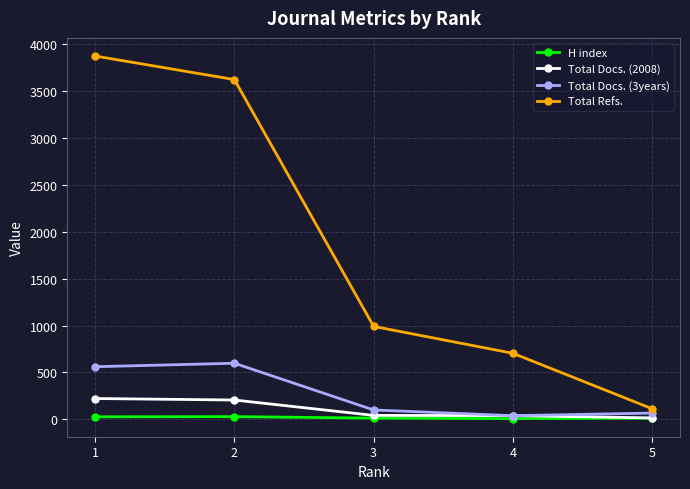

What is the maximum value for Total Refs.?

3873